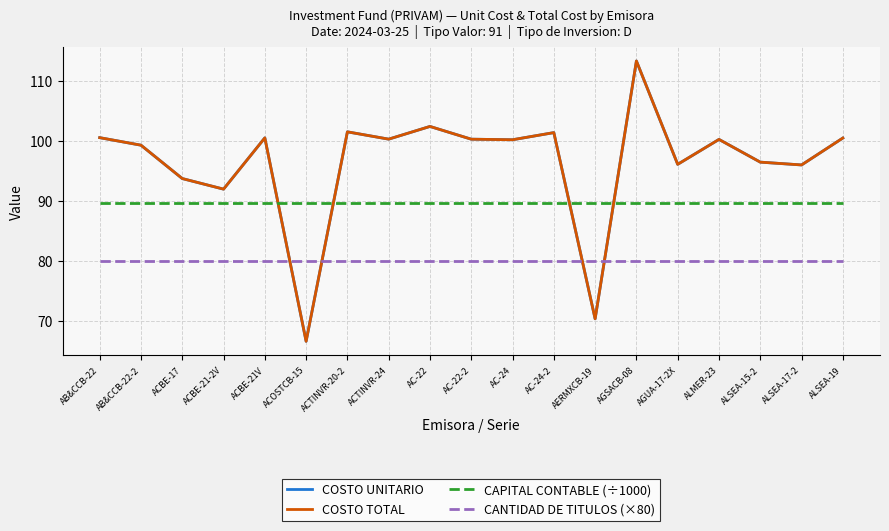

After their last crossing, which series has the higher values: COSTO TOTAL or CAPITAL CONTABLE (÷1000)?

COSTO TOTAL